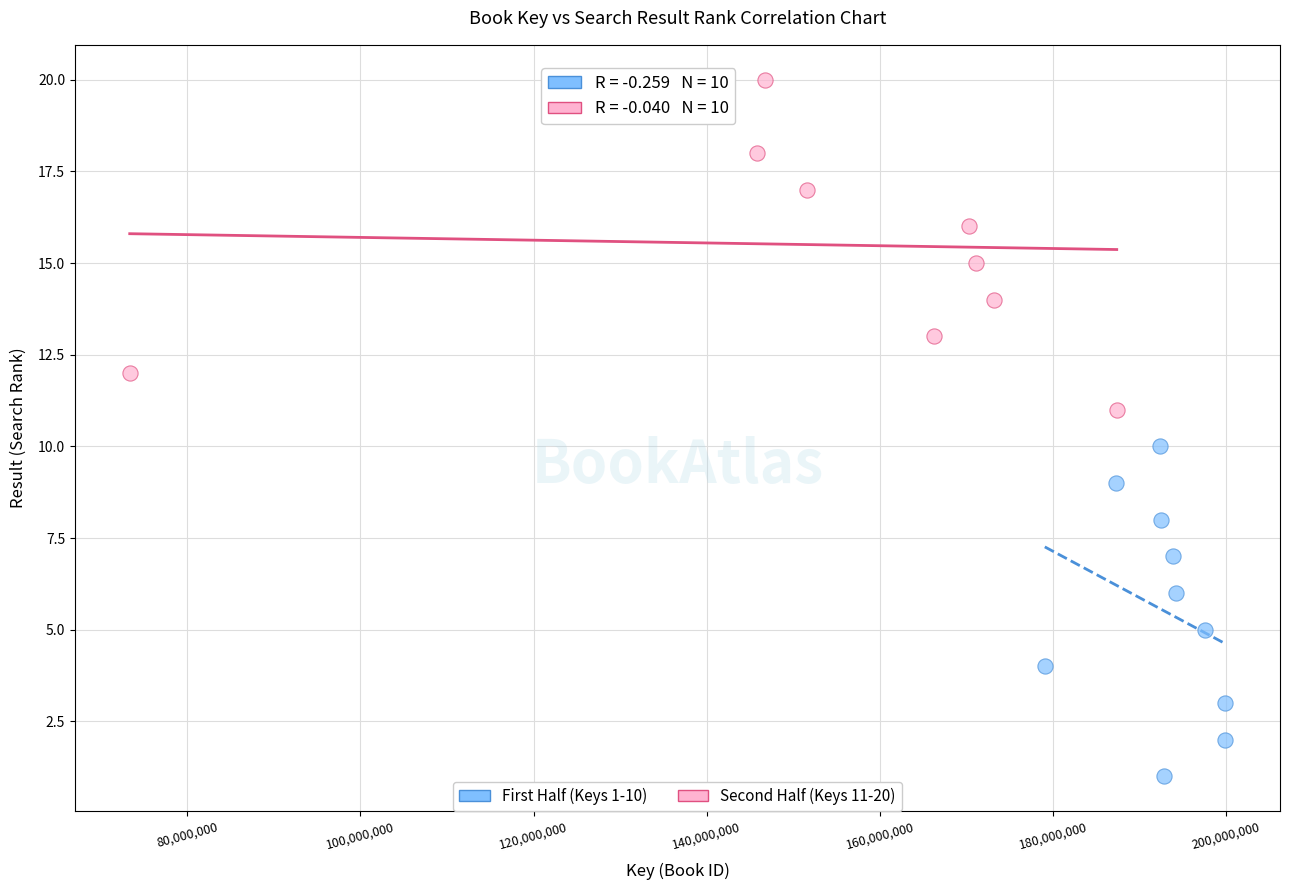

Which series contains the lowest Y value?

First Half (Keys 1-10)